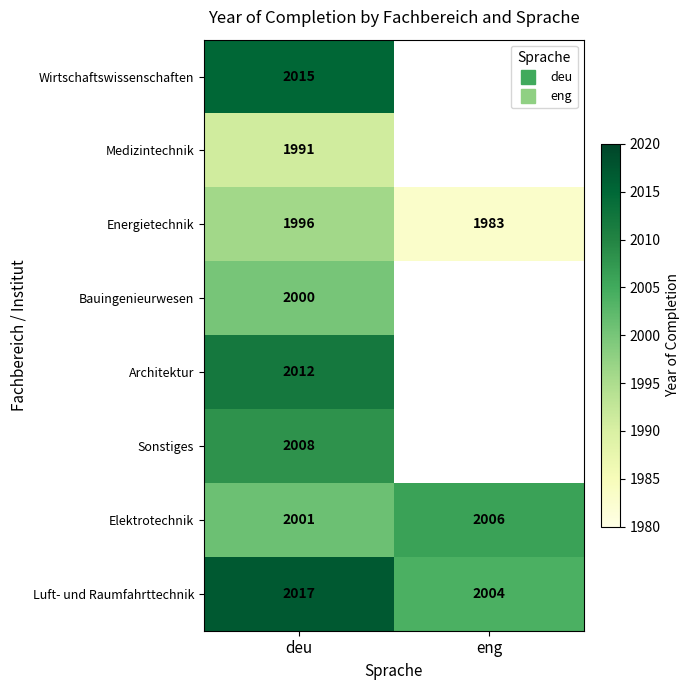

What is the greatest value displayed?

2017.0